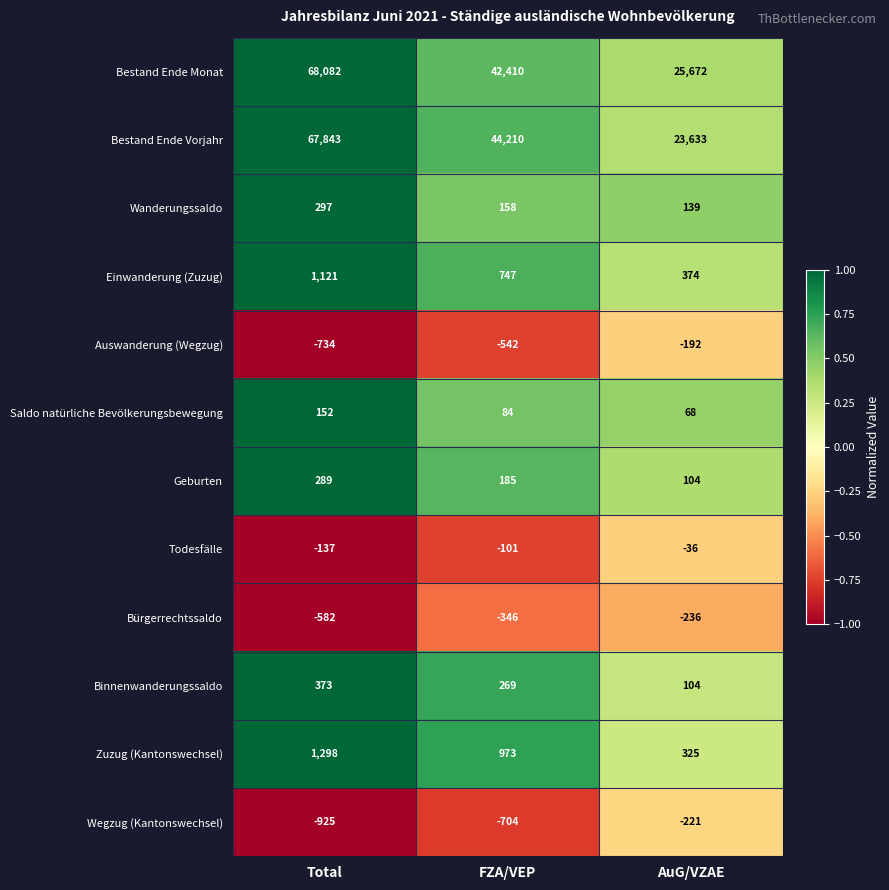

What is the approximate value of Saldo natürliche Bevölkerungsbewegung at FZA/VEP, to the nearest 5?

85